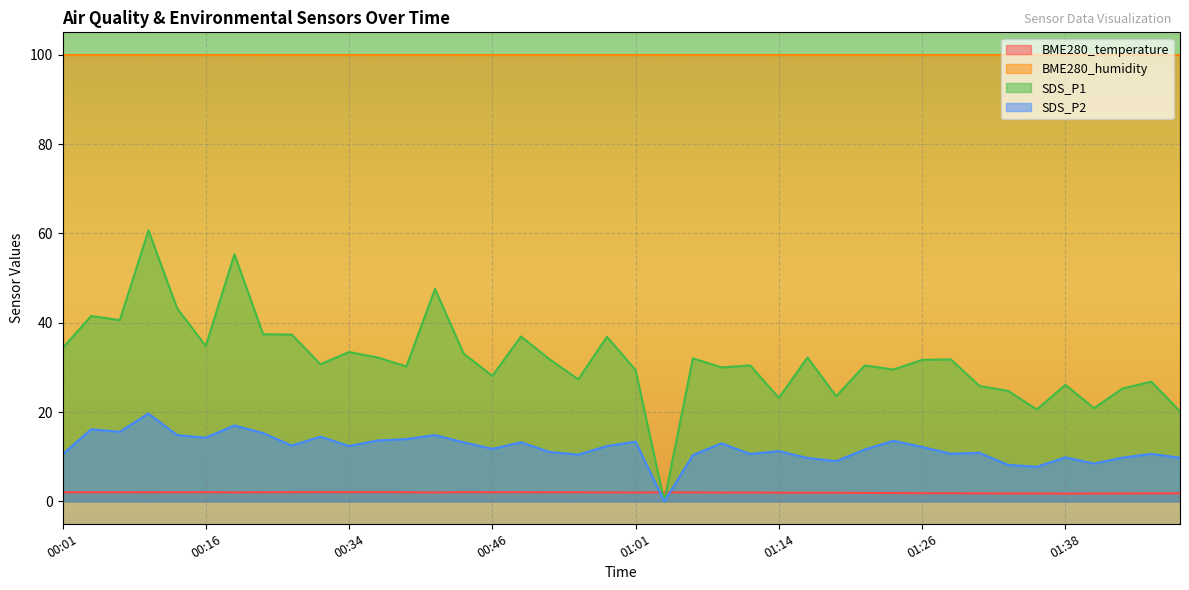

Read the SDS_P1 value at 01:48.

20.1